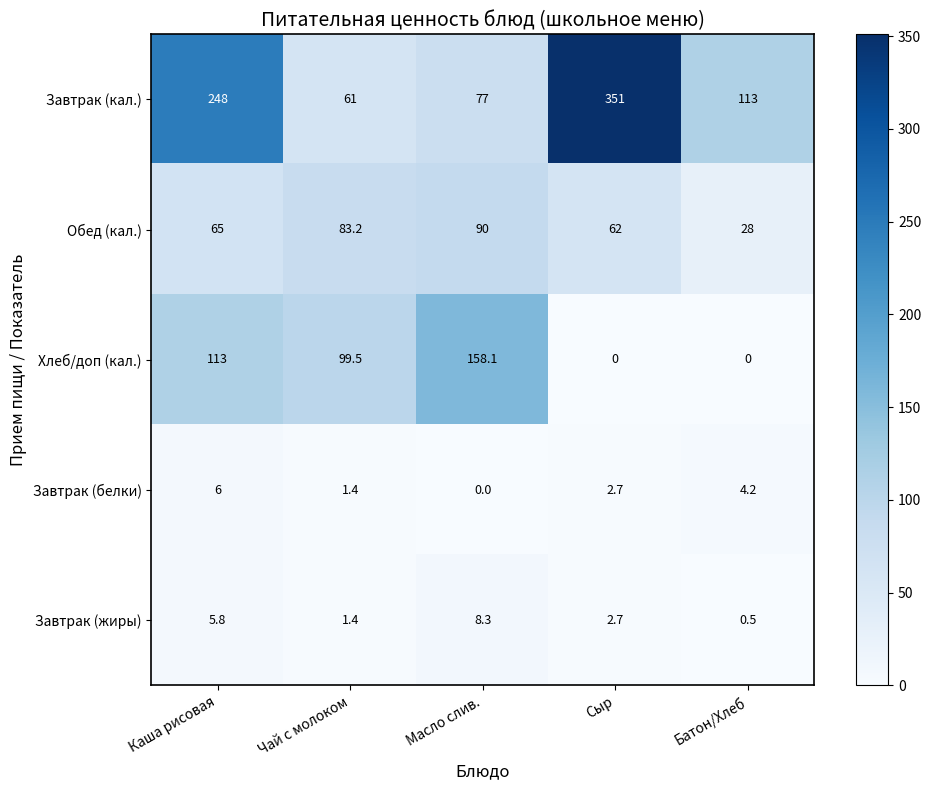

The value of Хлеб/доп (кал.) at Сыр is -88.6. True or false?

False